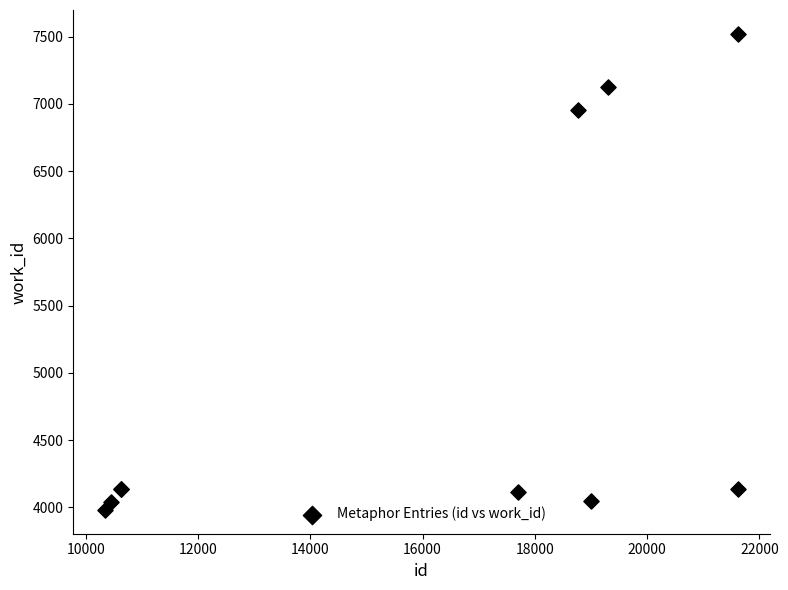

What Y value in the scatter plot is closest to 5751?

6957